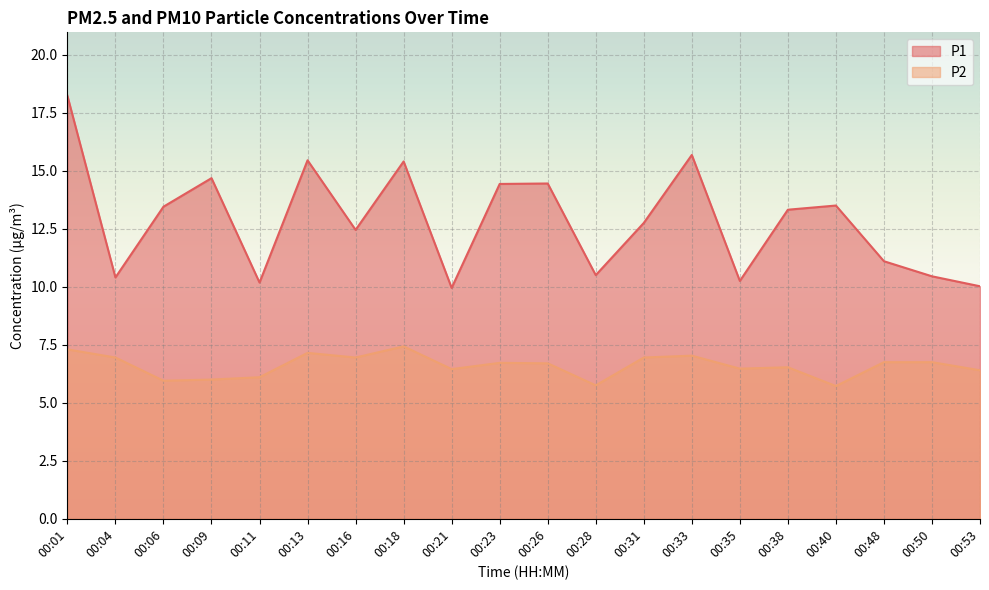

At which label is P2 closest to 6?

00:09